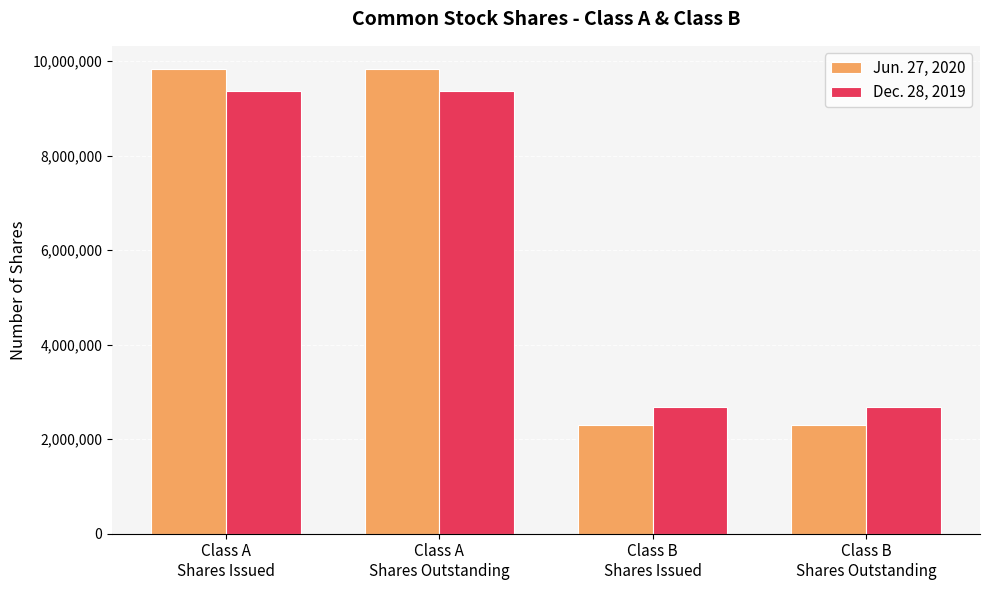

Rank the series by their average value, from lowest to highest.

Dec. 28, 2019, Jun. 27, 2020